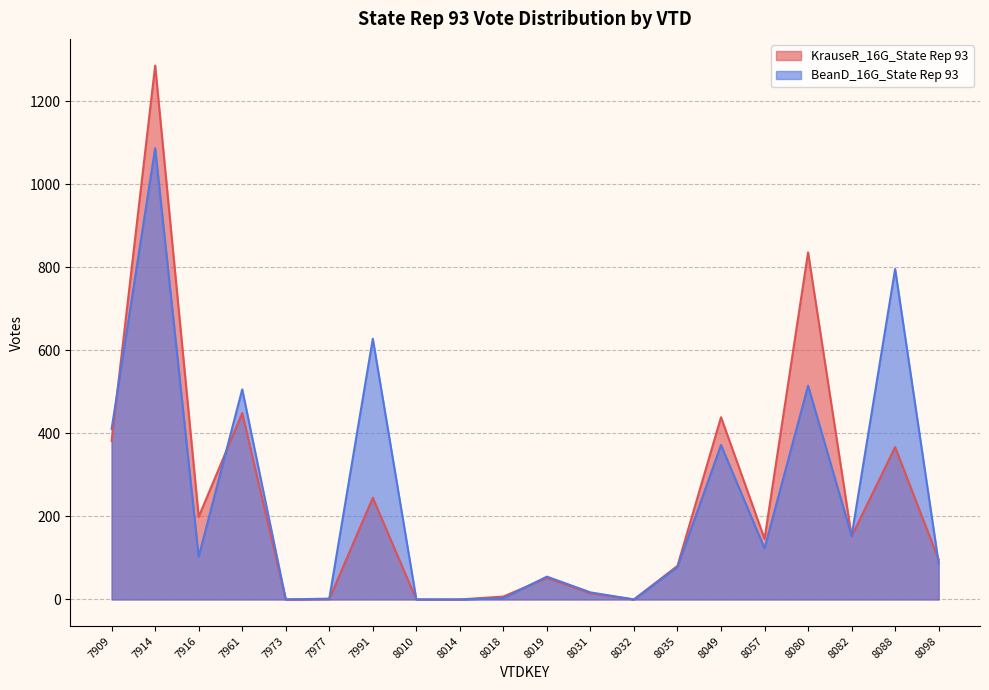

What are all the series names shown in the legend?

KrauseR_16G_State Rep 93, BeanD_16G_State Rep 93